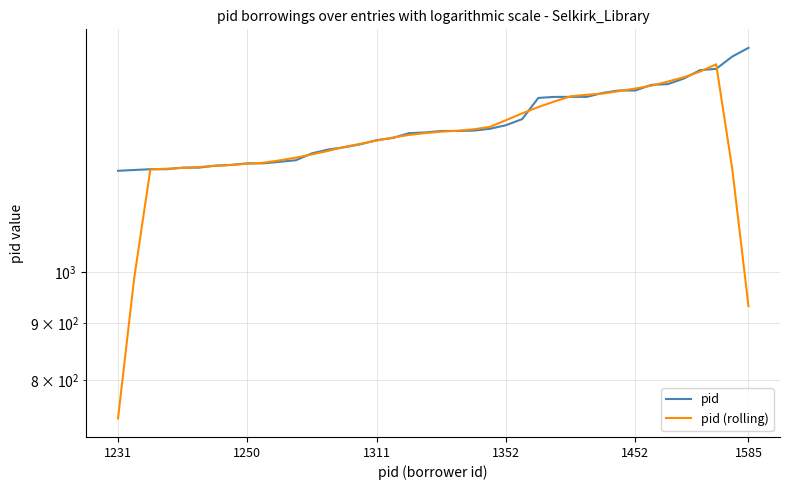

The pid (rolling) series shows 1478.8 at 34. True or false?

True